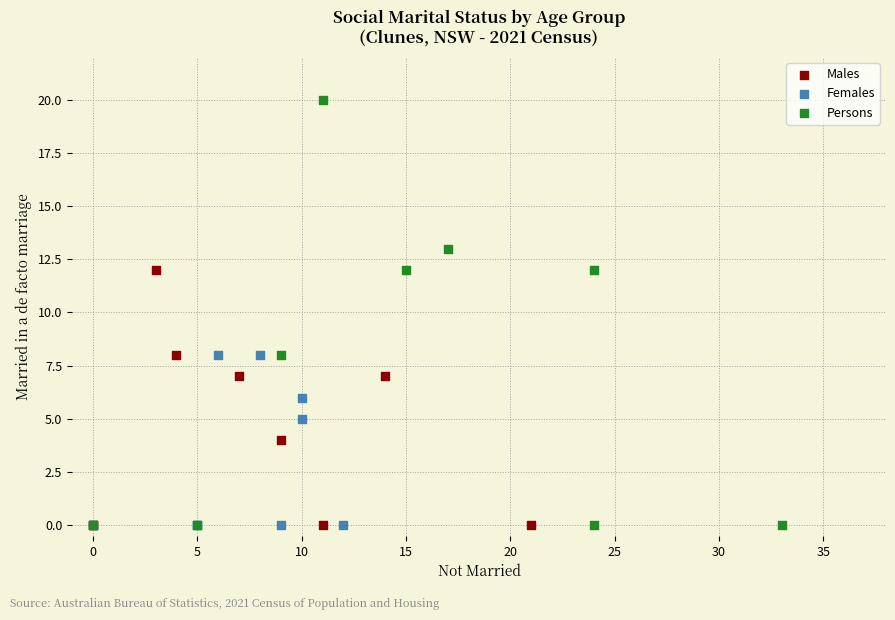

Which series has the widest spread of Y values?

Persons